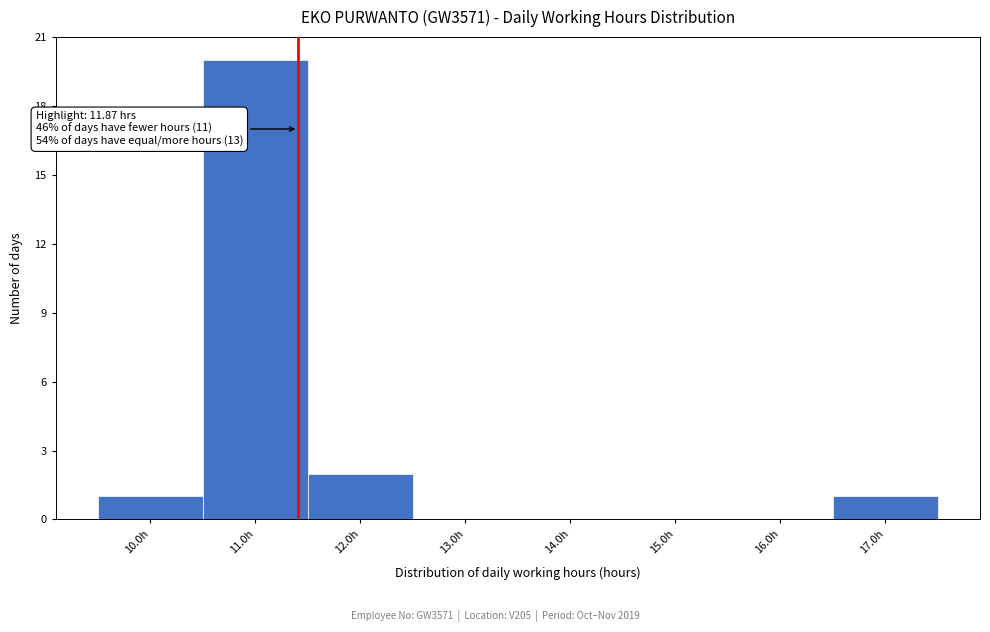

Reading left to right, extract all data points from this chart.

10.0h=1	11.0h=20	12.0h=2	13.0h=0	14.0h=0	15.0h=0	16.0h=0	17.0h=1